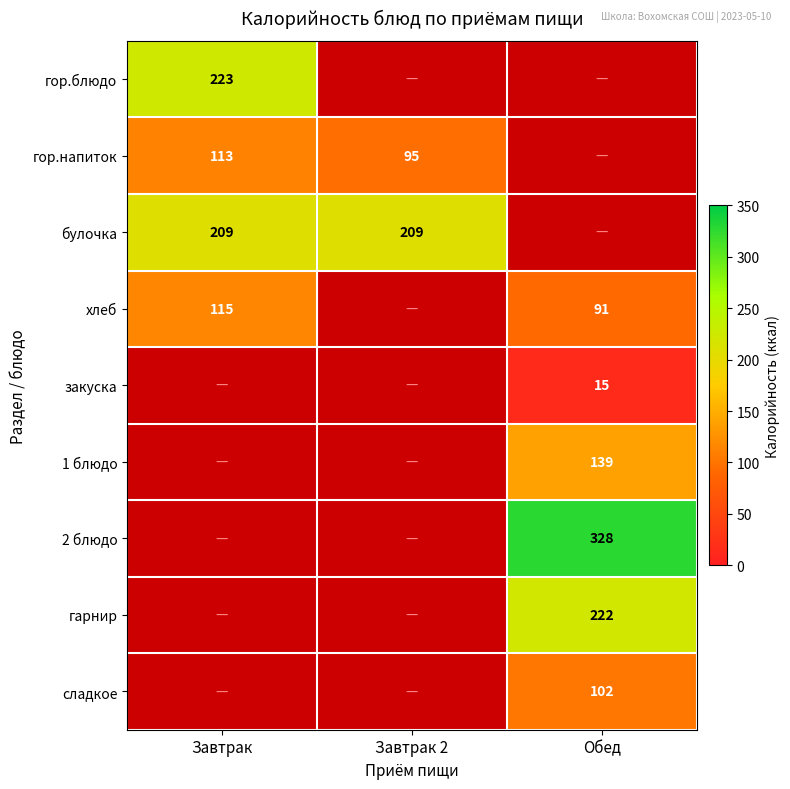

Is the value of гарнир at Обед greater than the value of хлеб at Обед?

Yes